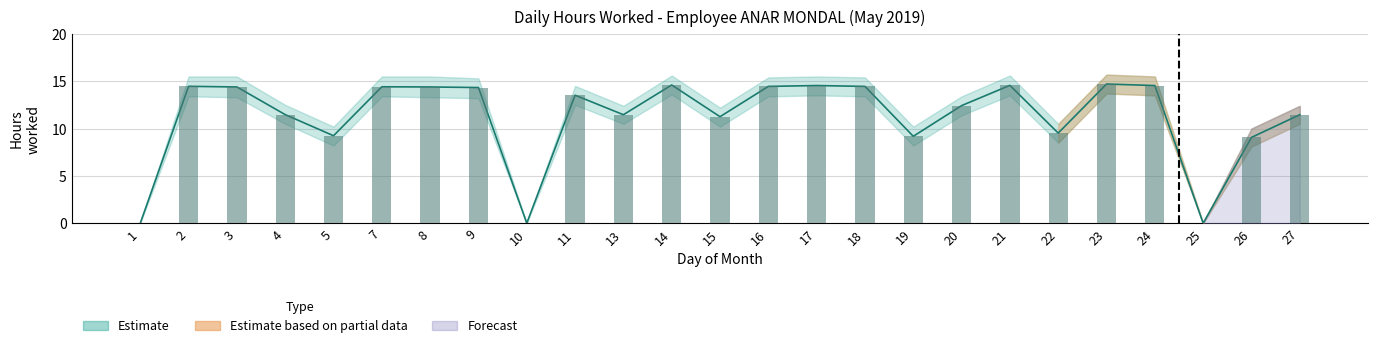

How many data points in Hours Worked are above 13?

13